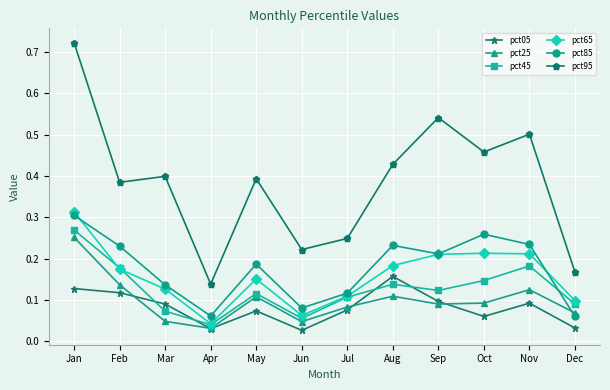

True or false: pct65 has a value of 0.0 at Aug.

False